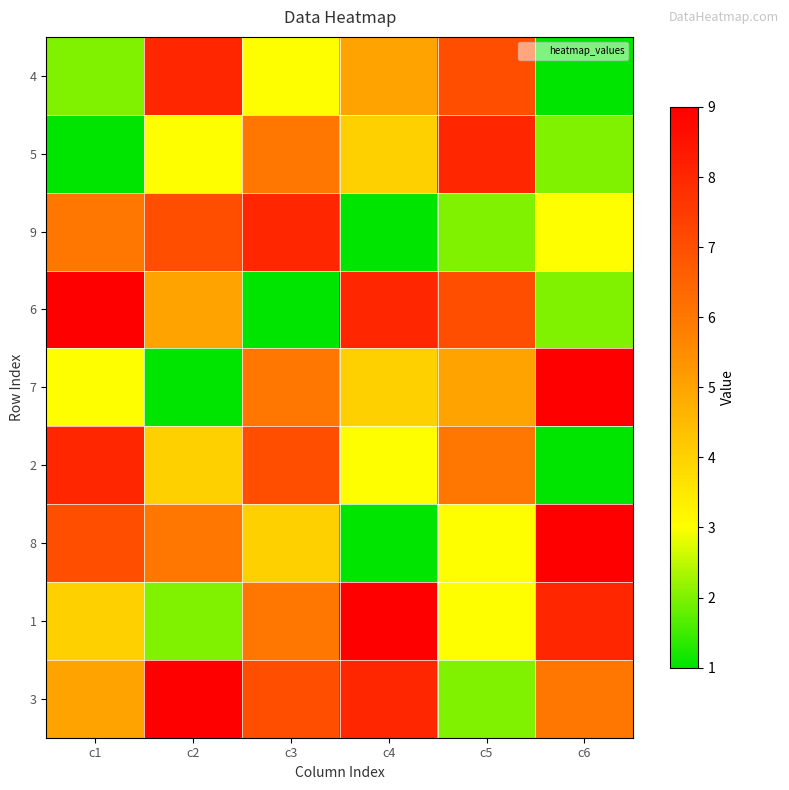

Between c4 and c3, which is larger?

c4